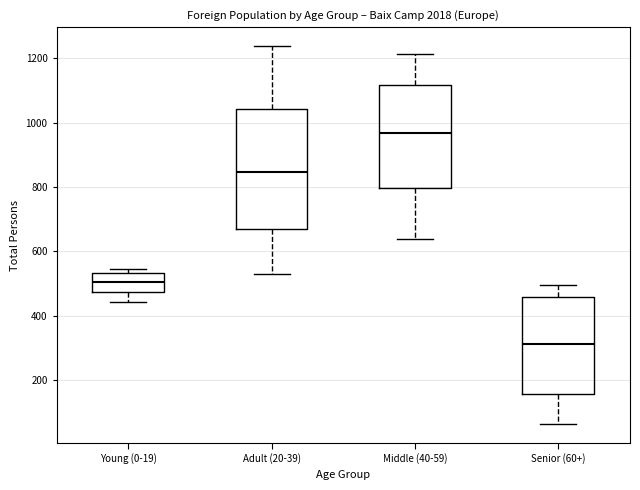

Which box is the tallest, from its lower edge to its upper edge?

Adult (20-39)